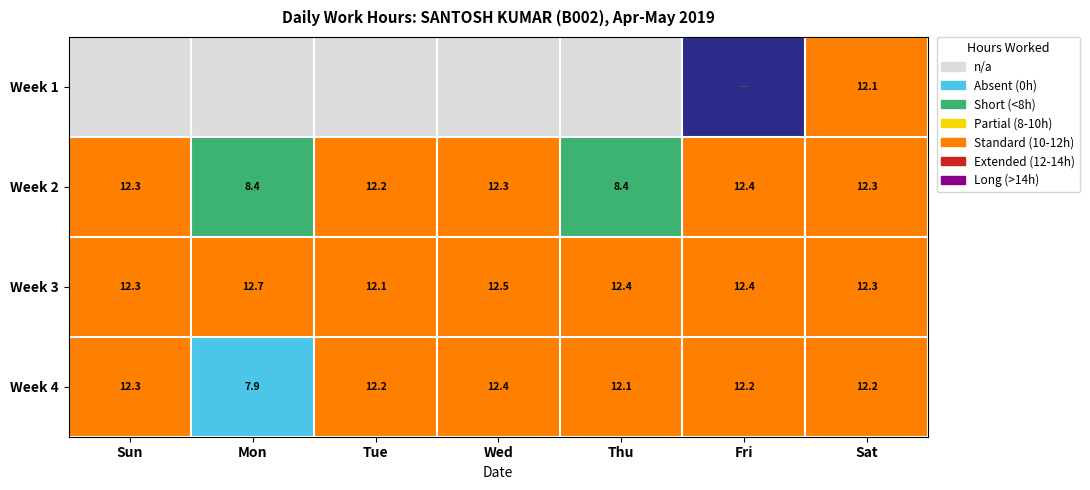

The value of Week 2 at Sat is 12.3. True or false?

True